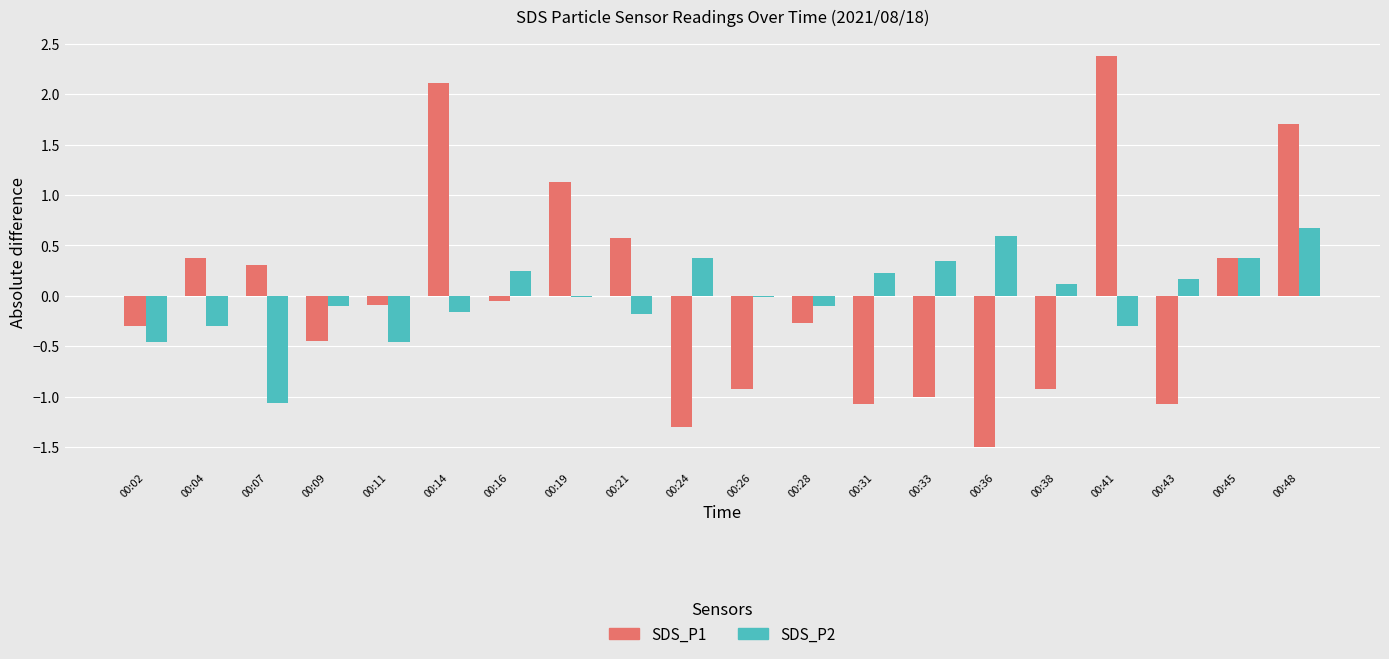

Is it true that SDS_P2 equals -0.2 at 00:11?

False